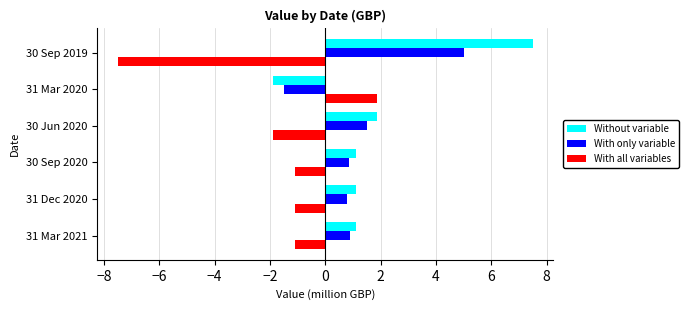

How many data points does each series have?

6